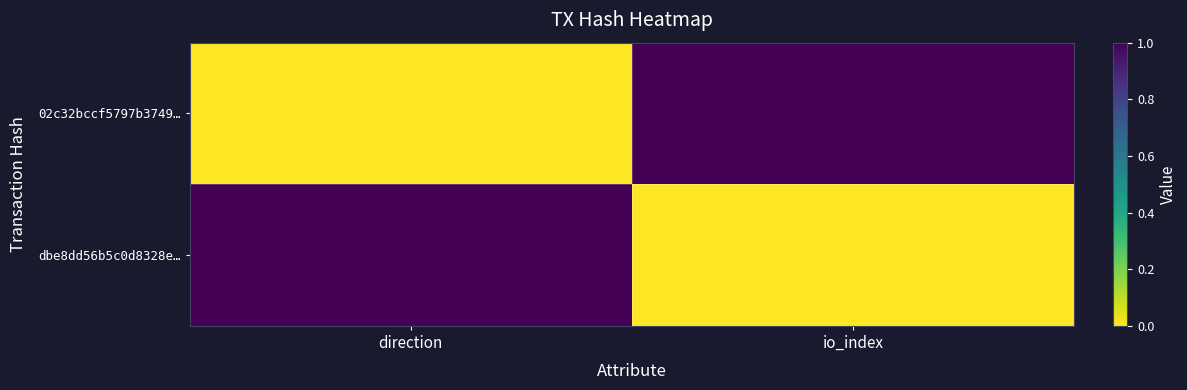

Between io_index and direction, which is larger?

io_index